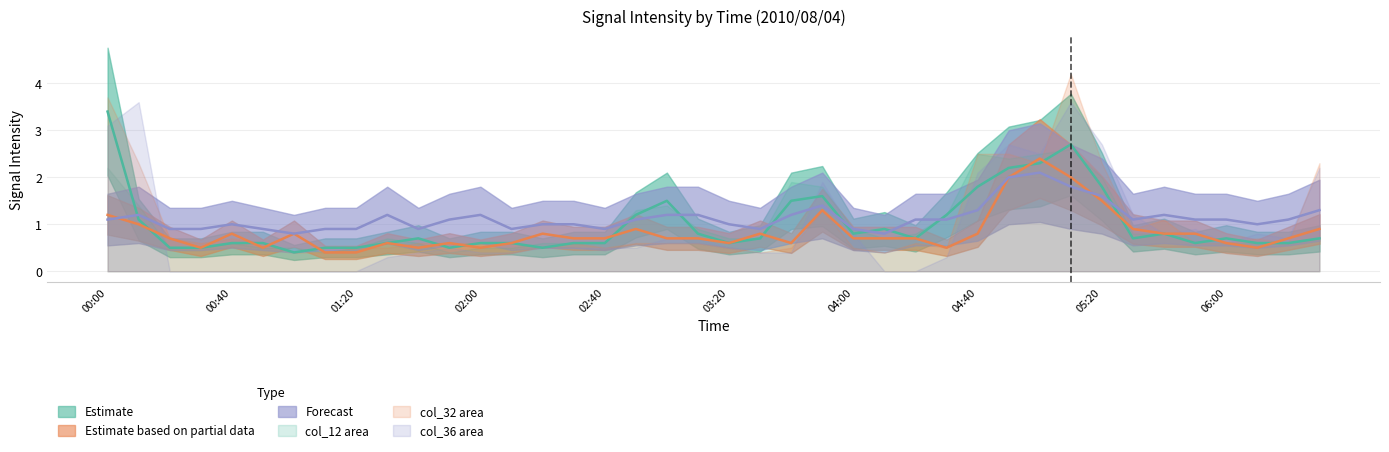

How many data points does each series have?

40